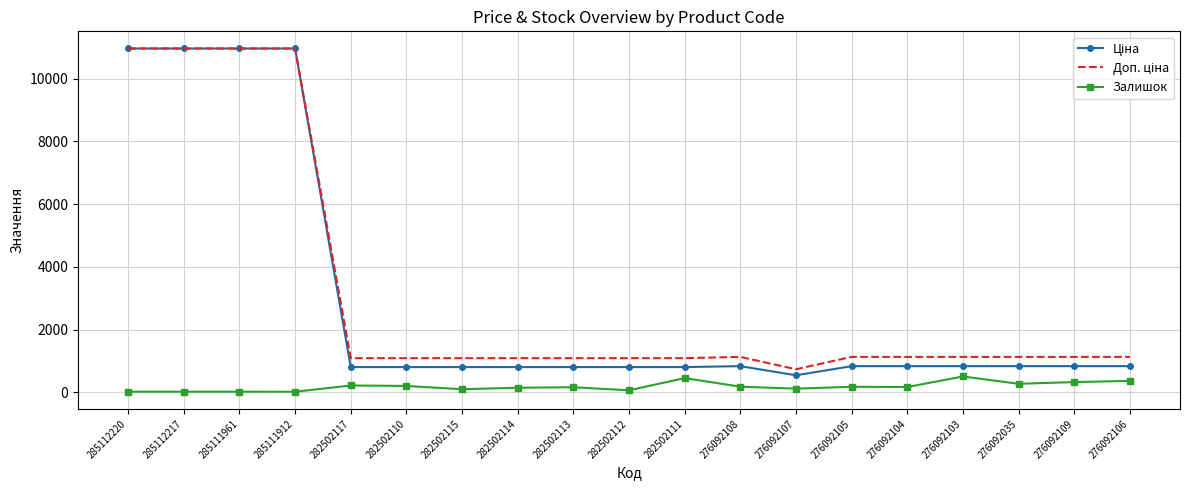

How many series are shown in this chart?

3